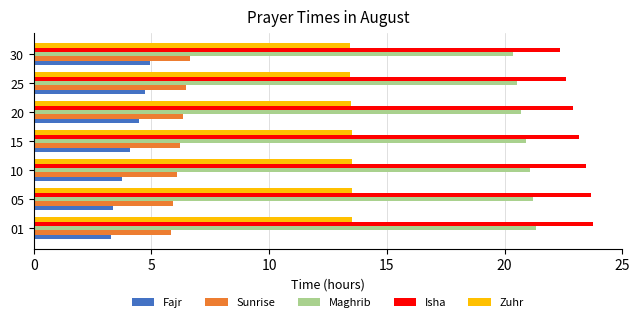

What is the maximum value shown in the chart?

23.8